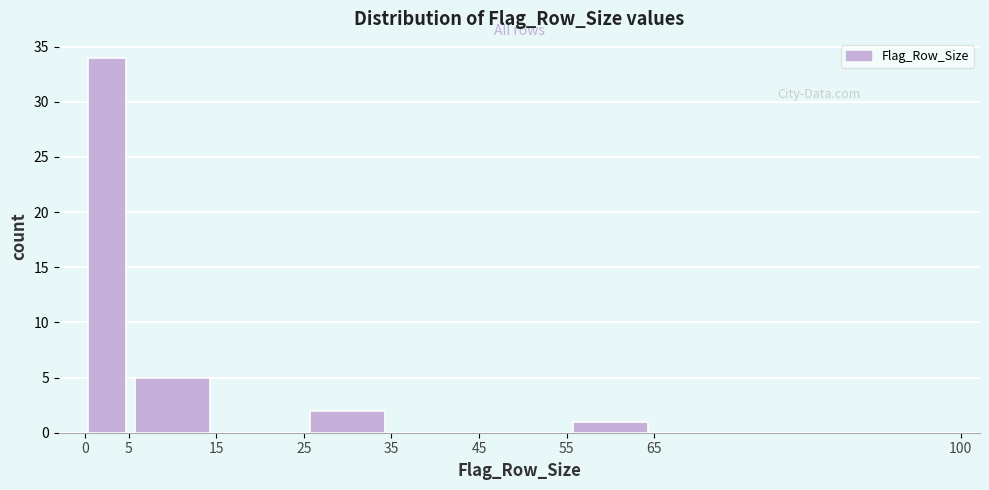

What is the height of the bar covering 0 to 5 on the x-axis? The values are not printed on the chart, so give them approximately, as read against the axis.

34